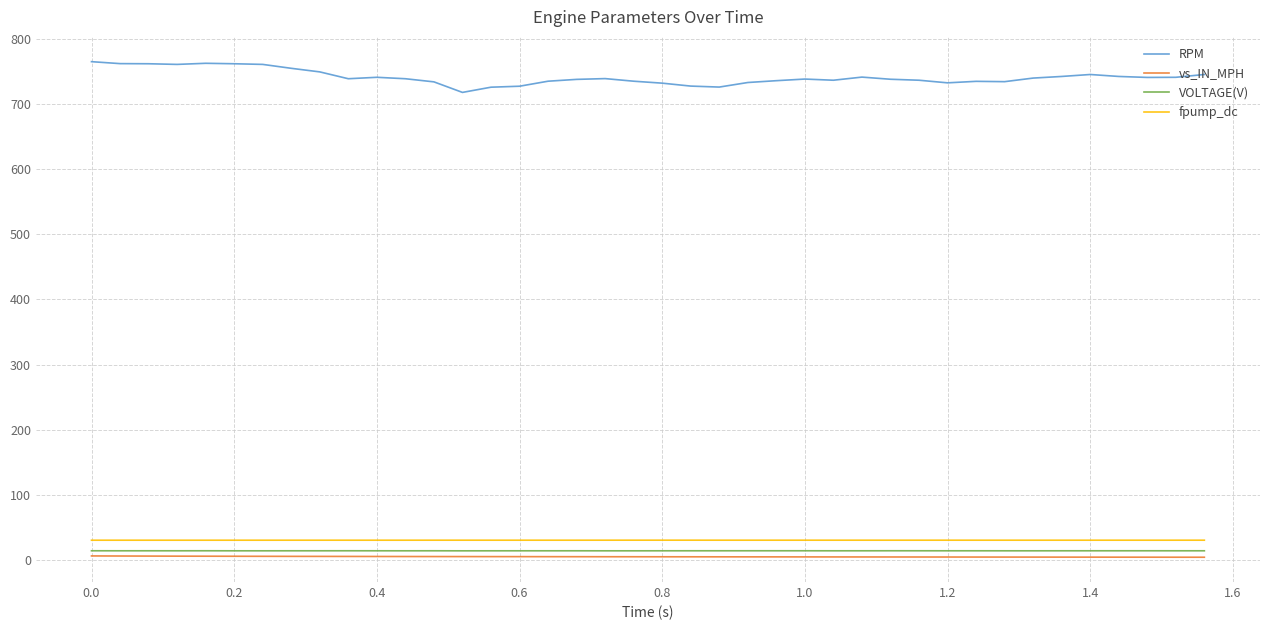

How many lines are shown in the chart?

4